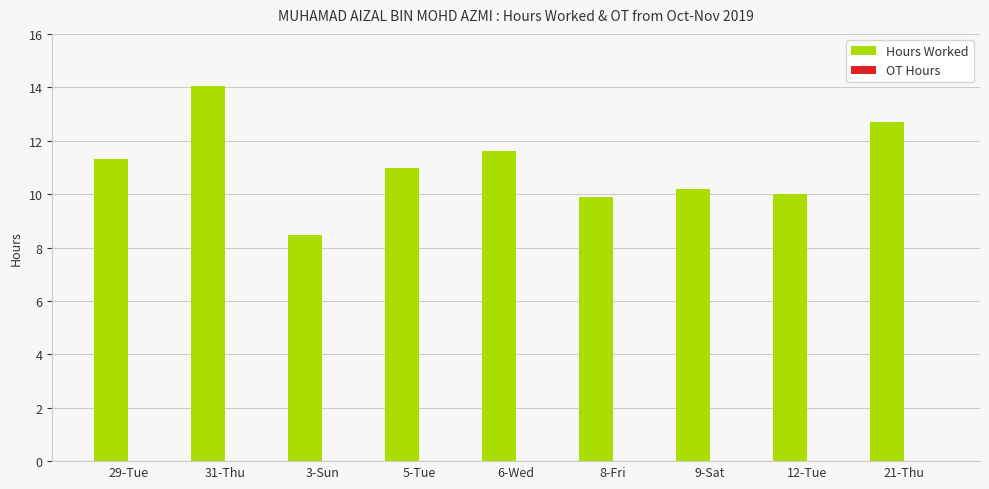

Which has a higher value, 12-Tue or 3-Sun?

12-Tue